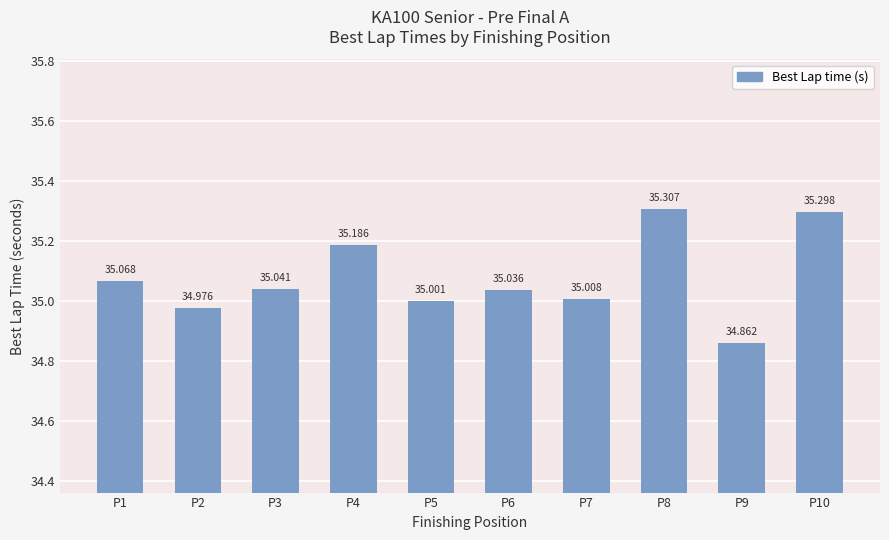

At which label does the data first exceed 35?

P1